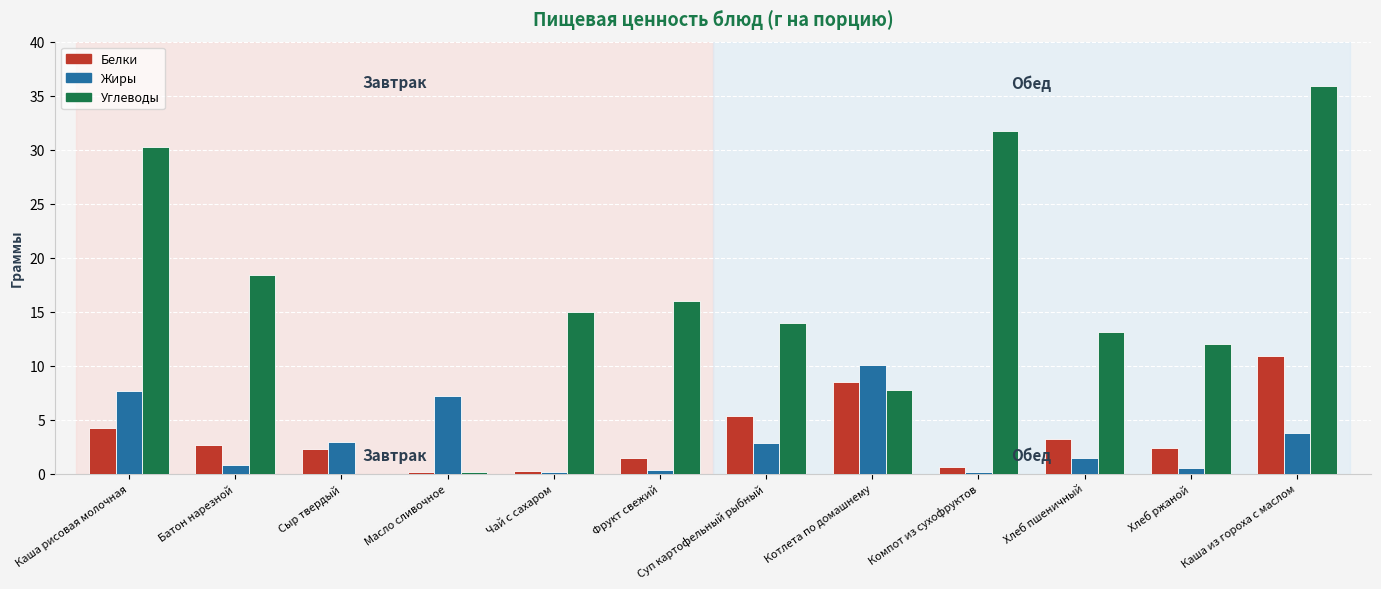

How many categories are shown in the chart?

12